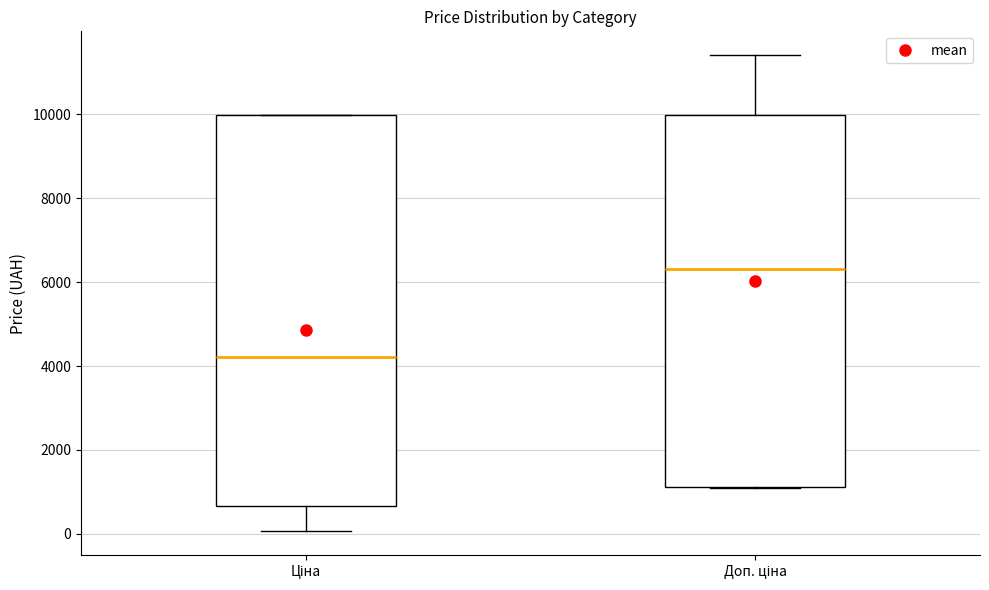

Reading left to right, read every box against the y-axis: the position of its median line, the range the box covers, and the ends of its whiskers. The values are not printed on the chart, so give them approximately, as read against the axis.

Ціна: median 4200, box 600 to 10000, whiskers 0 to 10000
Доп. ціна: median 6400, box 1200 to 10000, whiskers 1000 to 11400